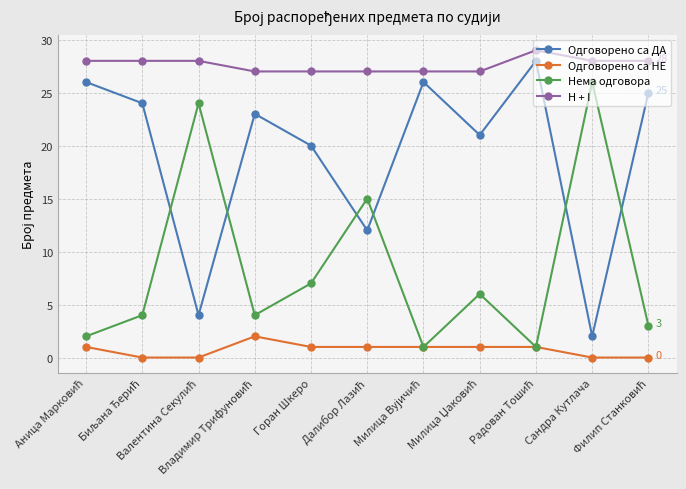

List the series in order of their overall mean, highest first.

H + I, Одговорено са ДА, Нема одговора, Одговорено са НЕ